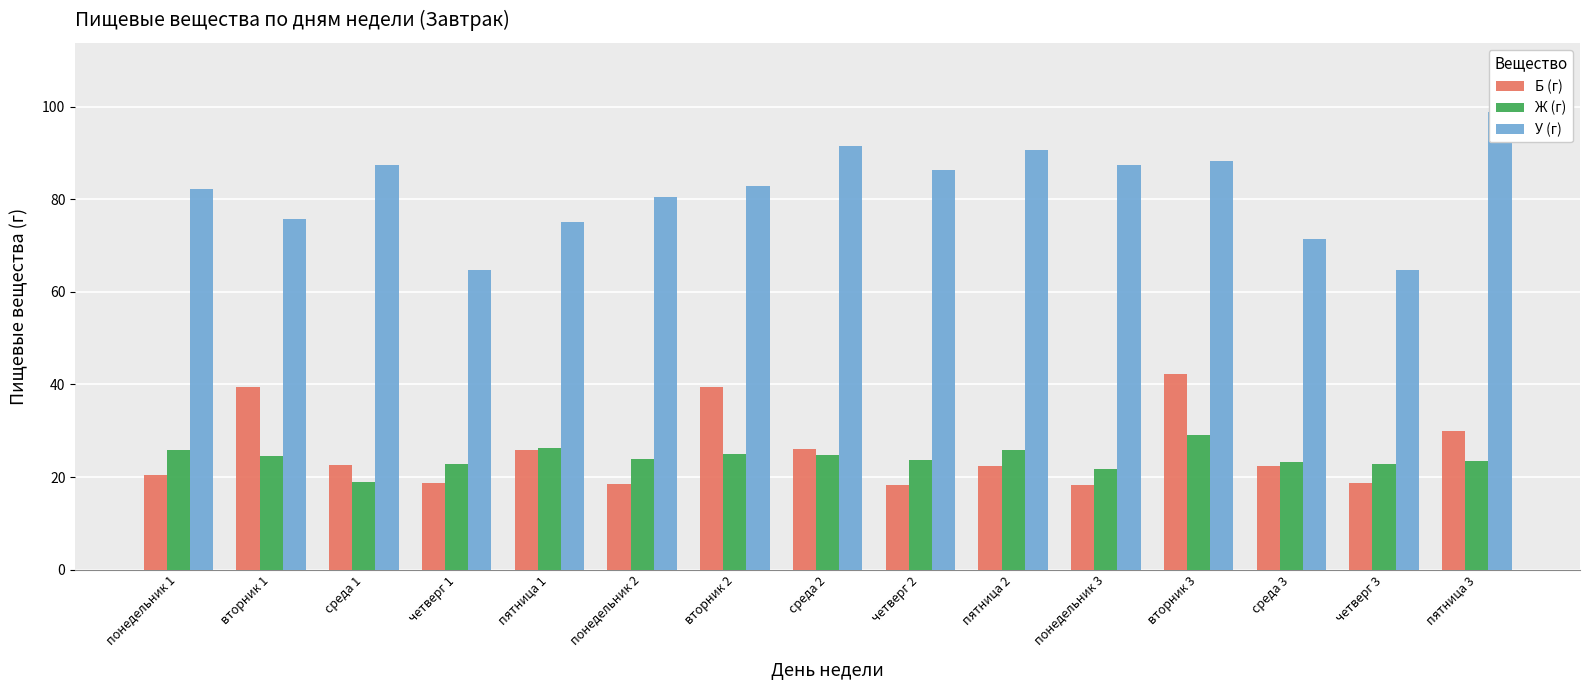

What is the difference between the Ж (г) values at вторник 2 and понедельник 1?

0.8